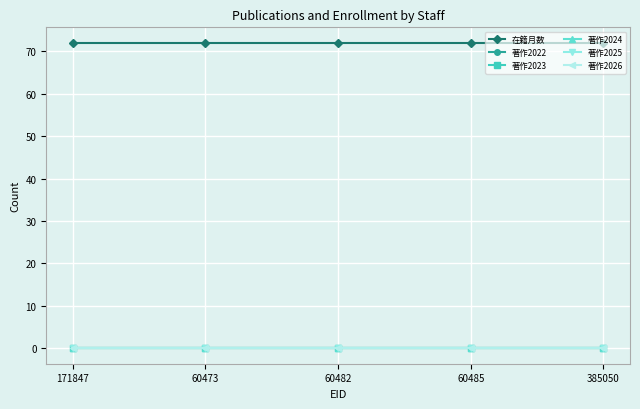

Is this an area chart (filled region under the line)?

No